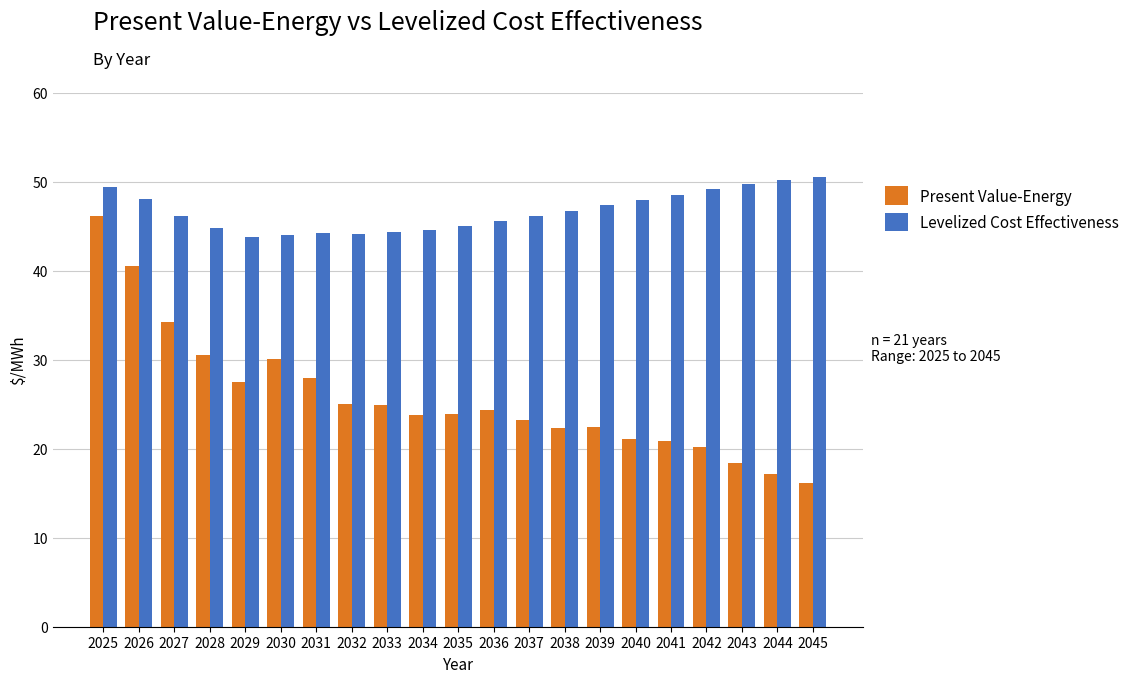

Which series has the largest range (max minus min)?

Present Value-Energy